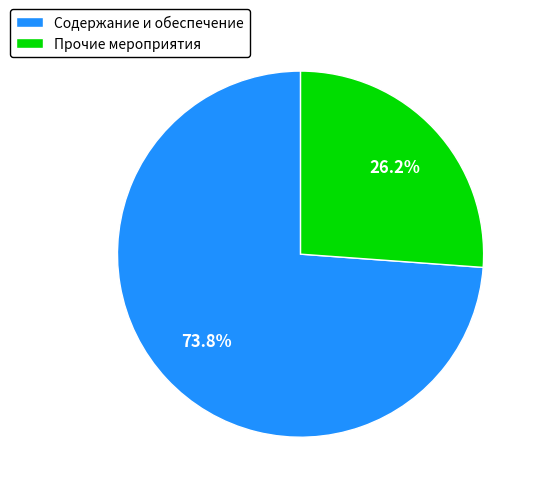

What is the largest slice in the pie chart?

Содержание и обеспечение